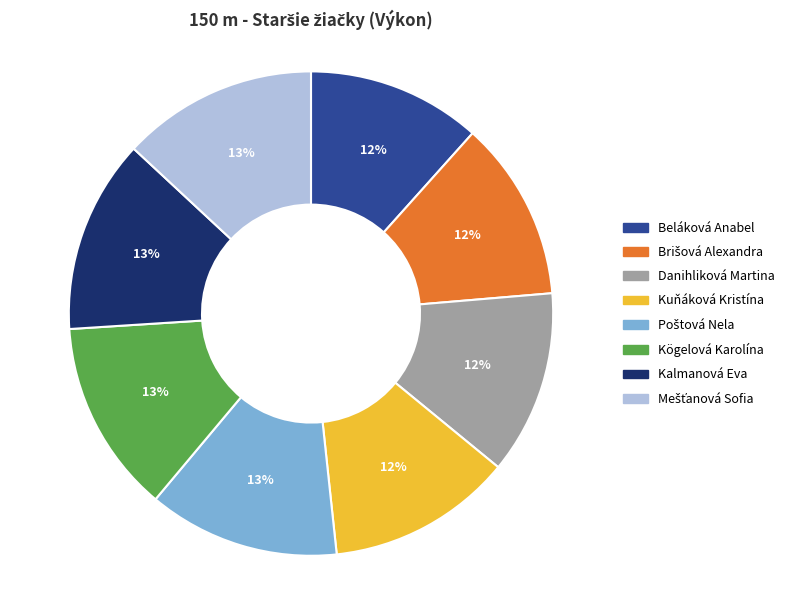

Is Danihliková Martina the majority of the pie?

No